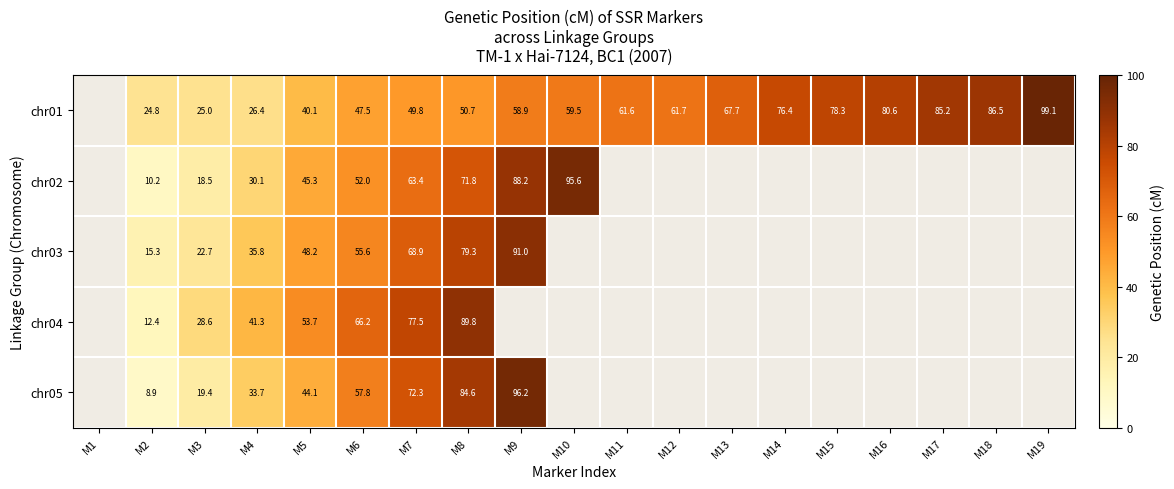

What is the difference between the chr05 values at M6 and M8?

26.8